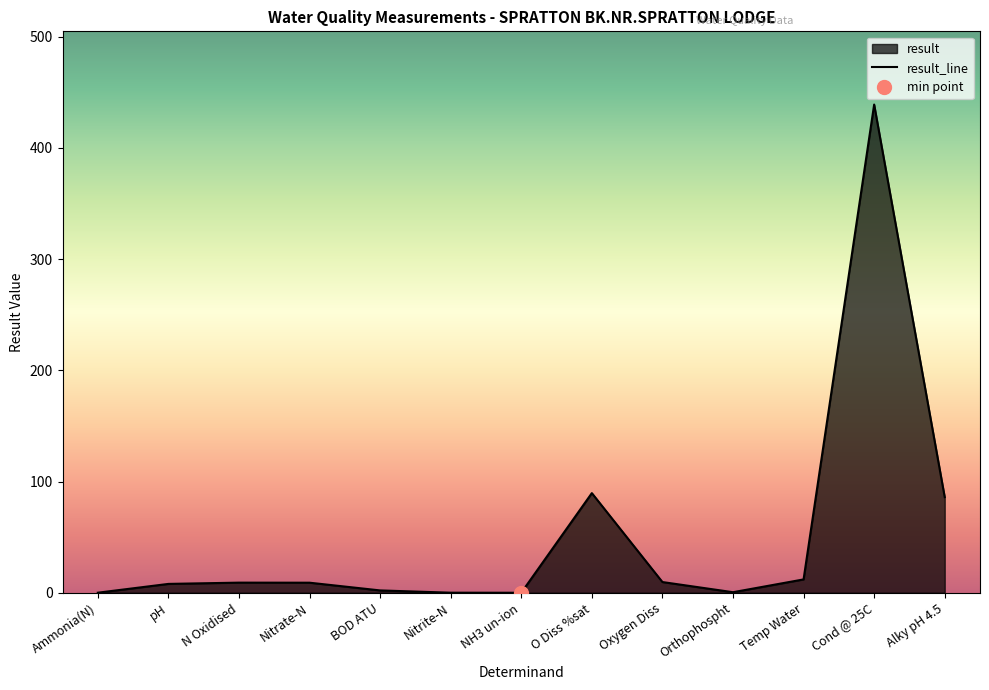

Is it true that the value at NH3 un-ion is 0.0?

True